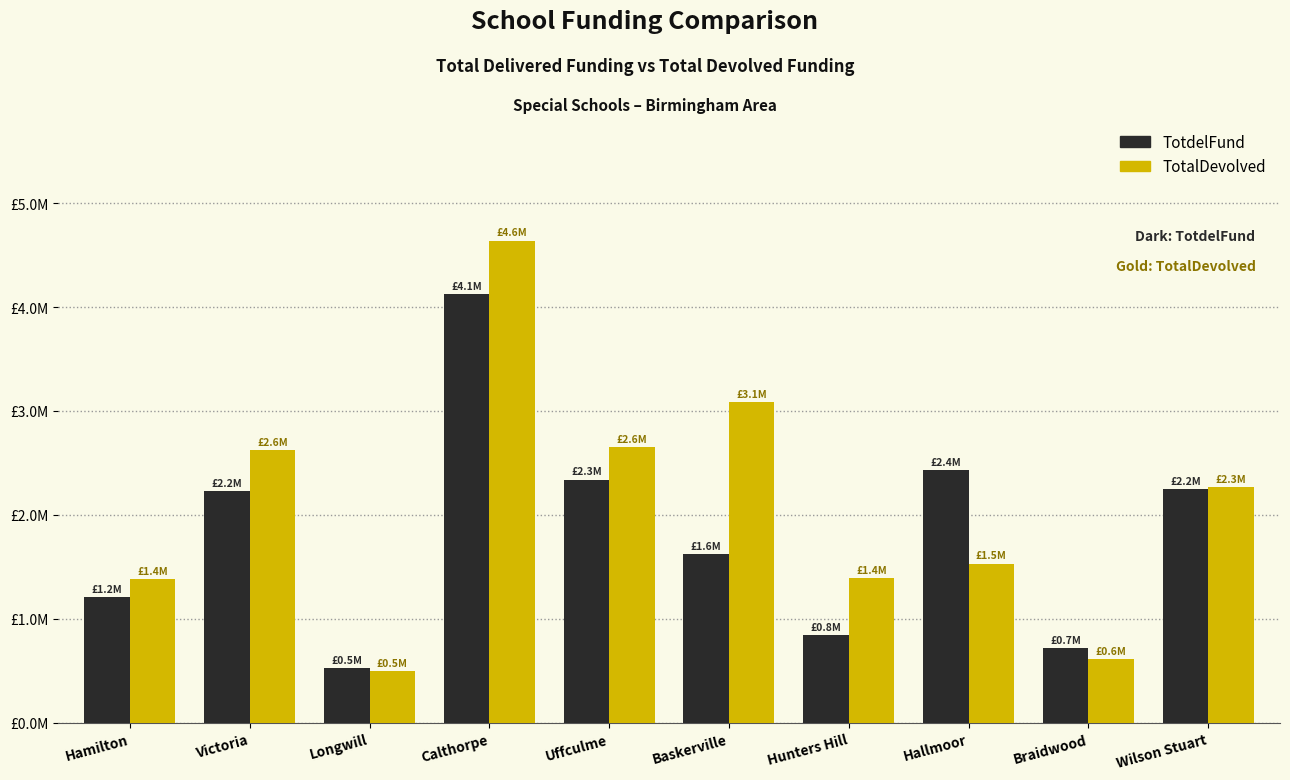

What value does the TotalDevolved series have at Hamilton?

1384919